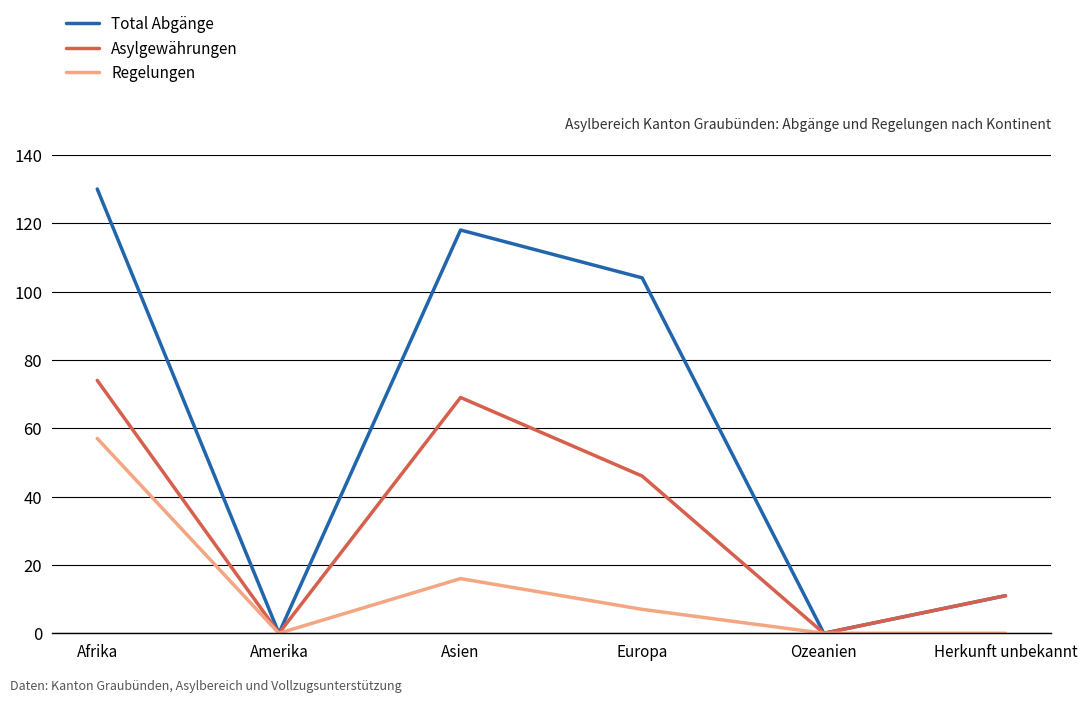

At which category is the sum across all series the highest?

Afrika